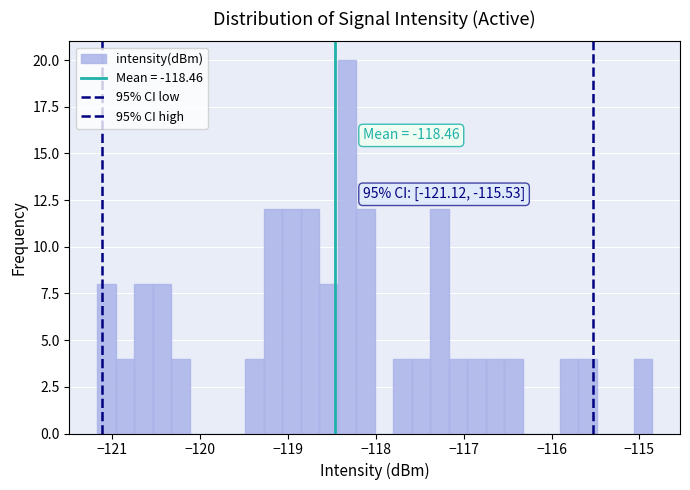

Read against the x-axis, roughly where is the centre of the tallest bar?

-118.3